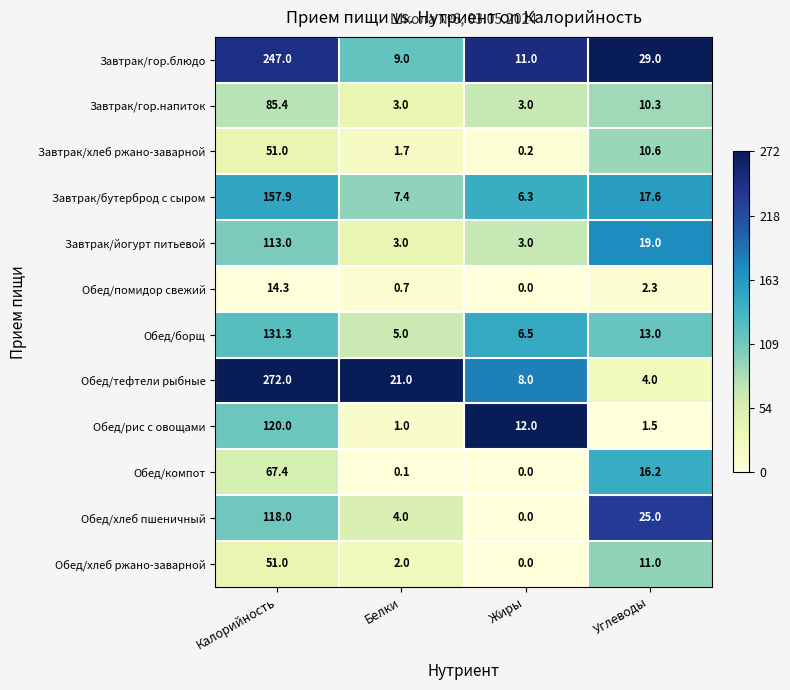

List the labels in order of Завтрак/бутерброд с сыром value, largest first.

Калорийность, Углеводы, Белки, Жиры